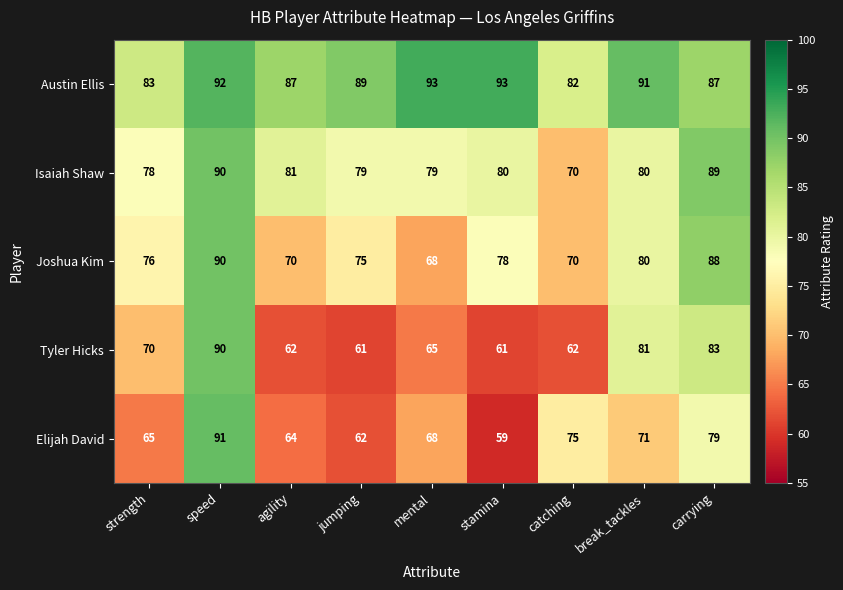

How many series are shown in this chart?

5